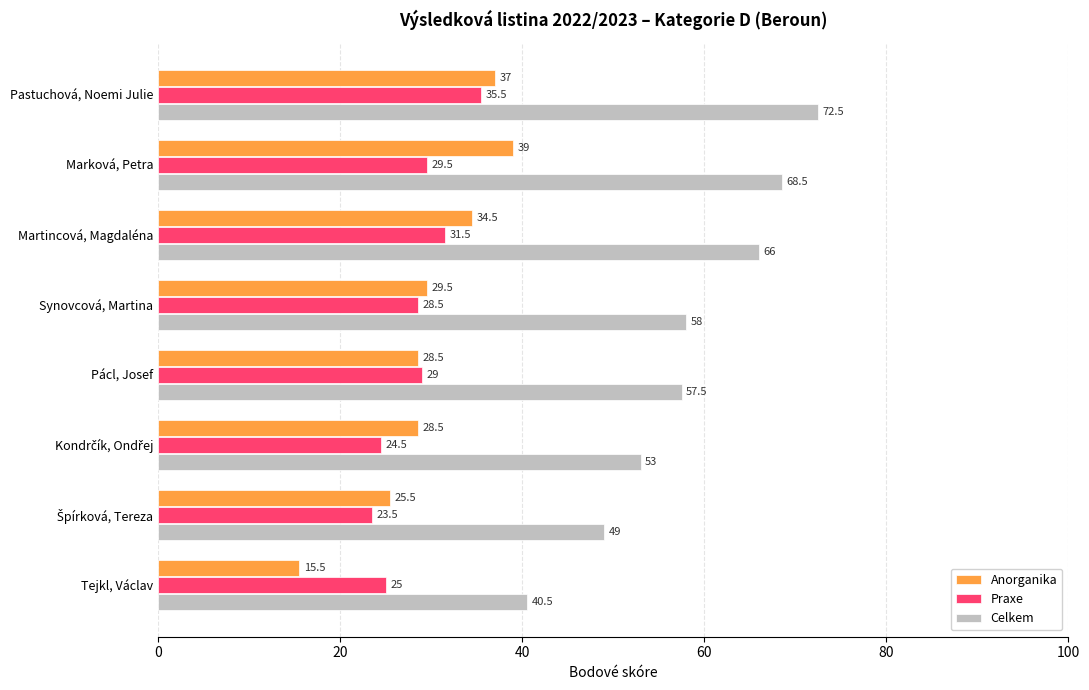

The value of Anorganika at Synovcová, Martina is 8.4. True or false?

False